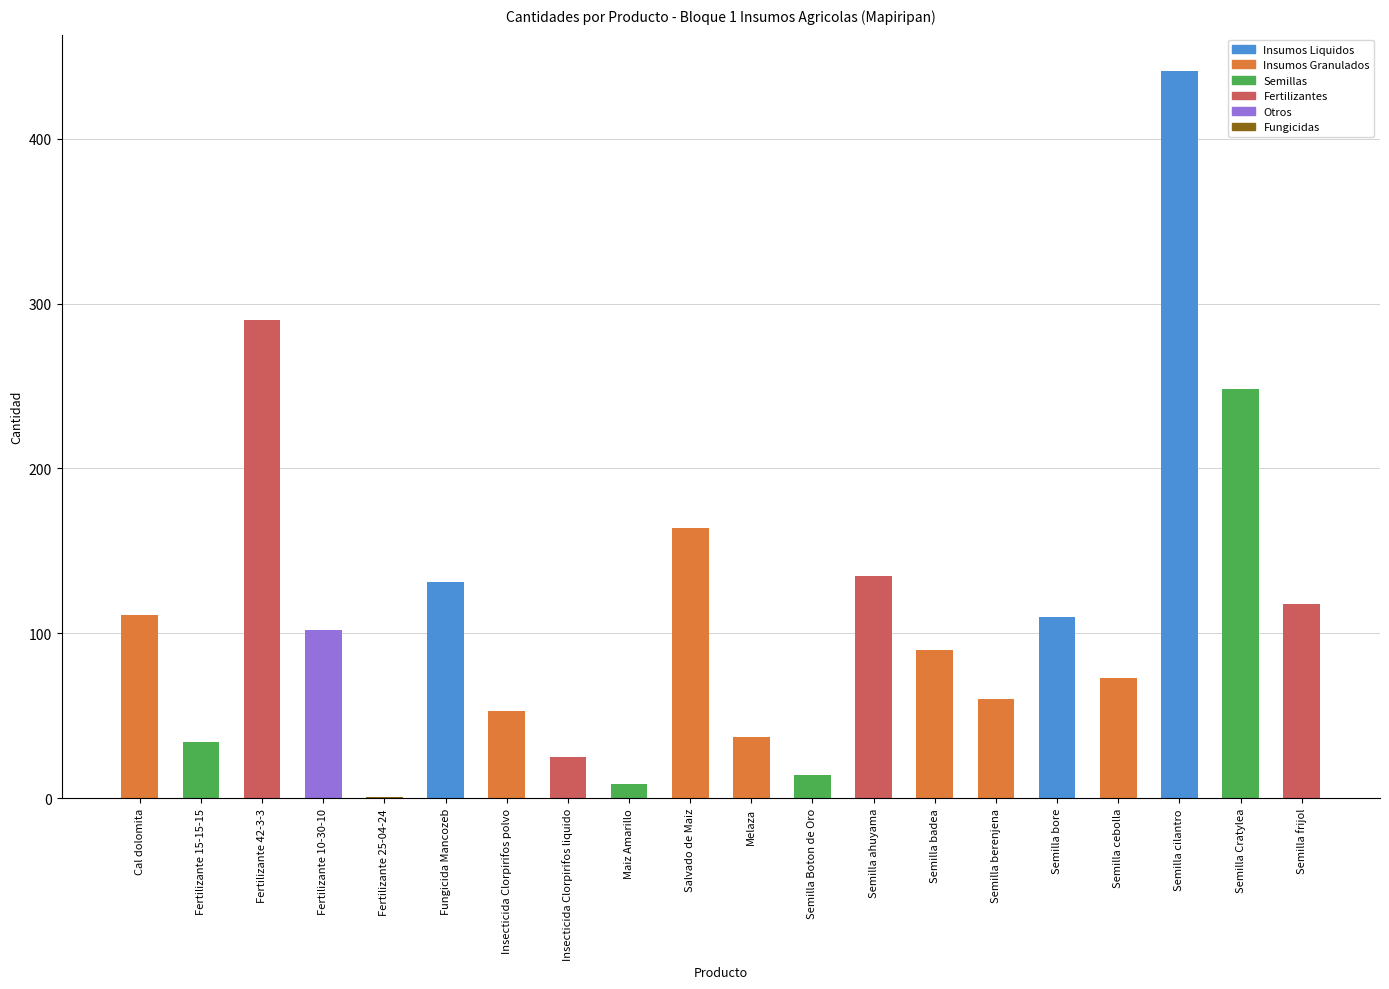

What is the sum of the values at Semilla ahuyama and Semilla Boton de Oro?

149